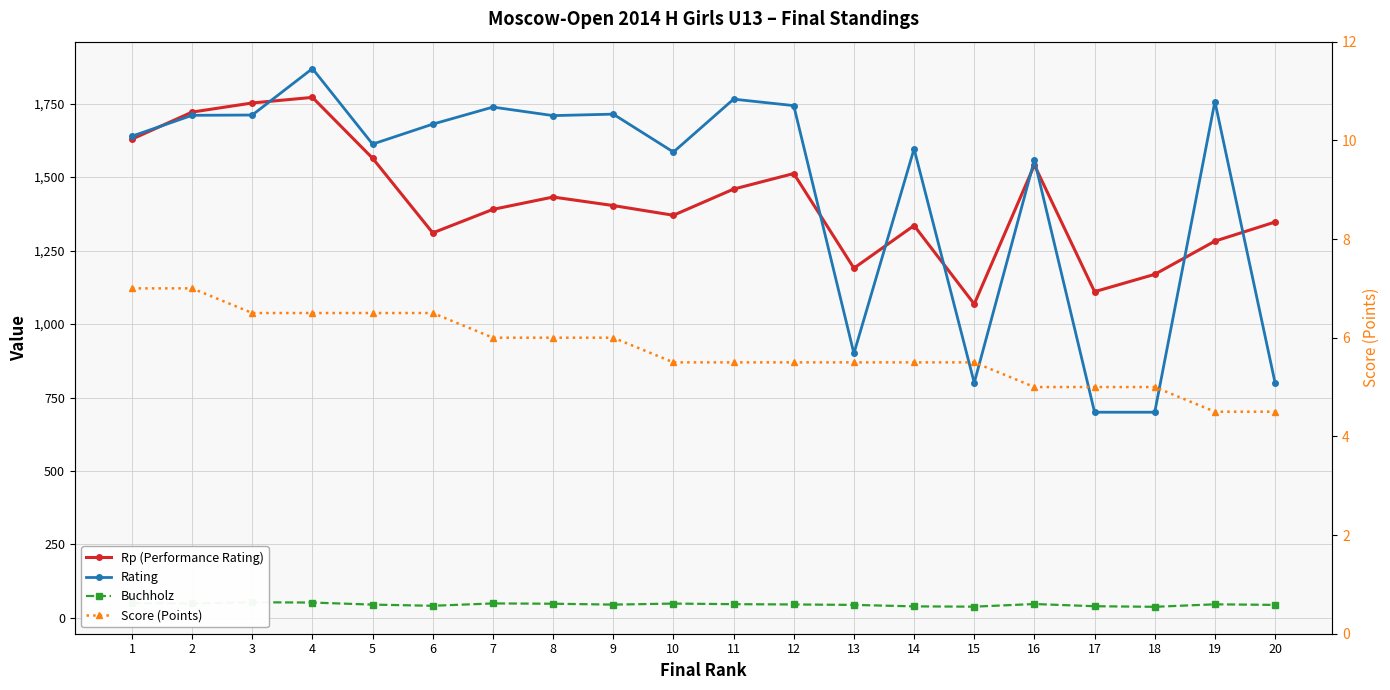

What is the average value of the Score (Points) series?

5.8